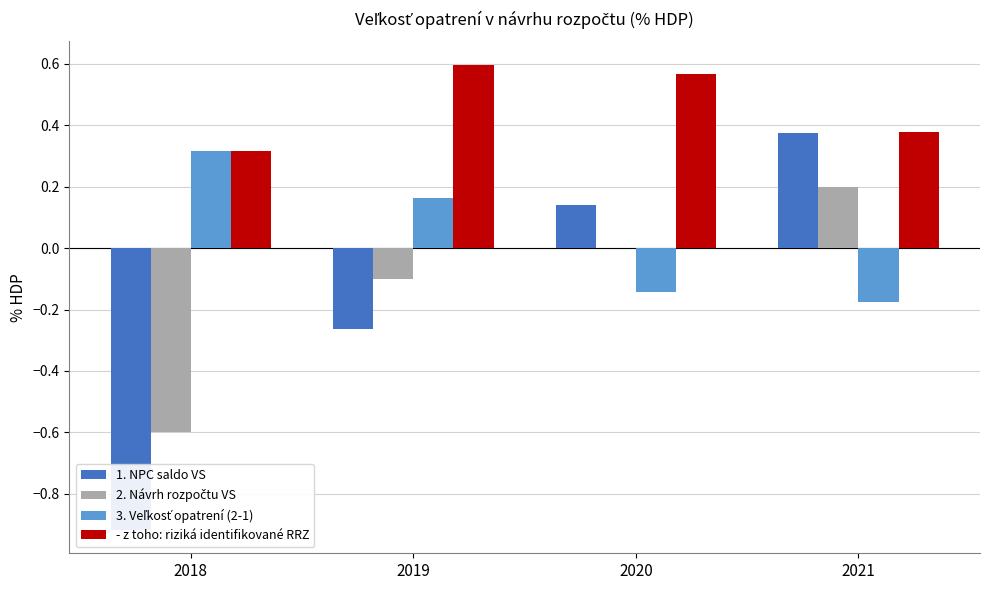

What is the minimum value for 2. Návrh rozpočtu VS?

-0.6